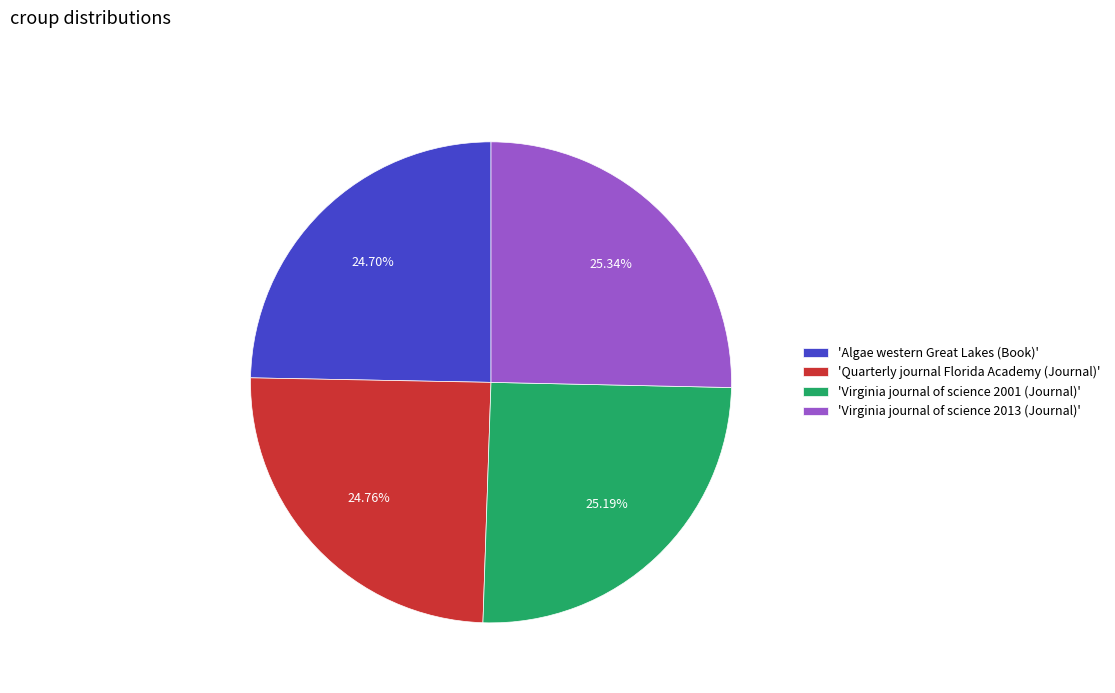

How many slices are in this pie chart?

4